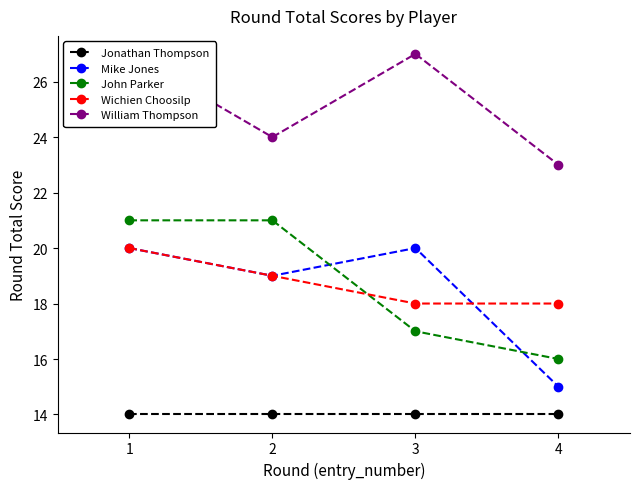

True or false: Jonathan Thompson has more than 1 points higher than both neighbors.

False